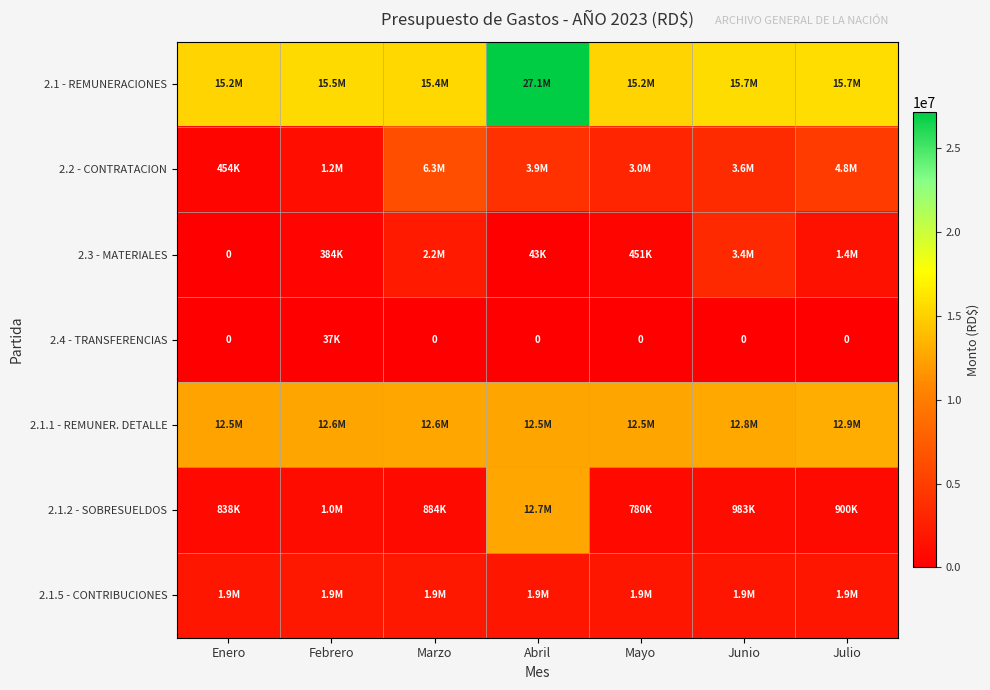

Is it true that 2.1.1 - REMUNER. DETALLE equals 12473316.7 at Enero?

True